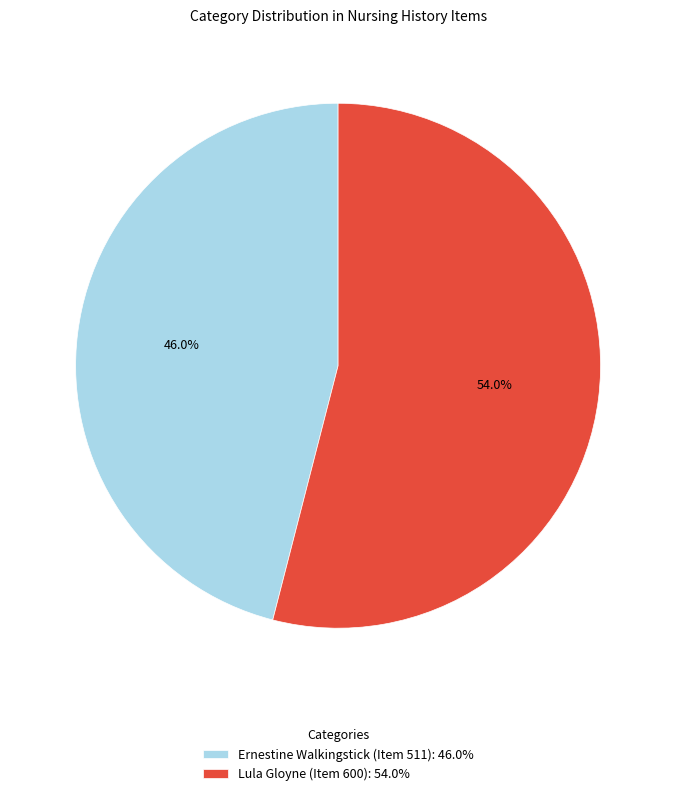

How many slices are in this pie chart?

2